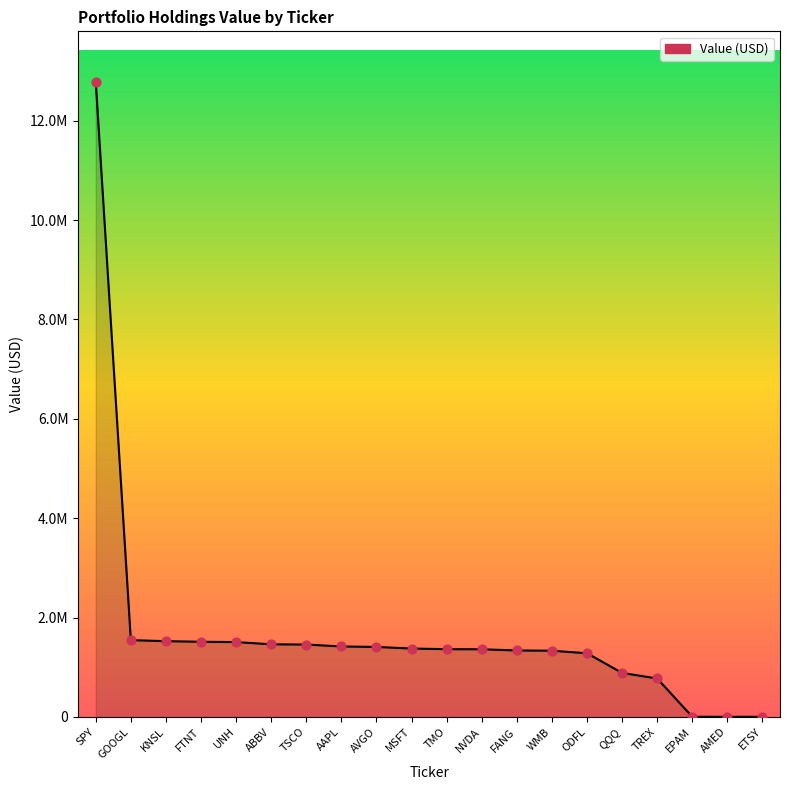

Is this an area chart (filled region under the line)?

Yes